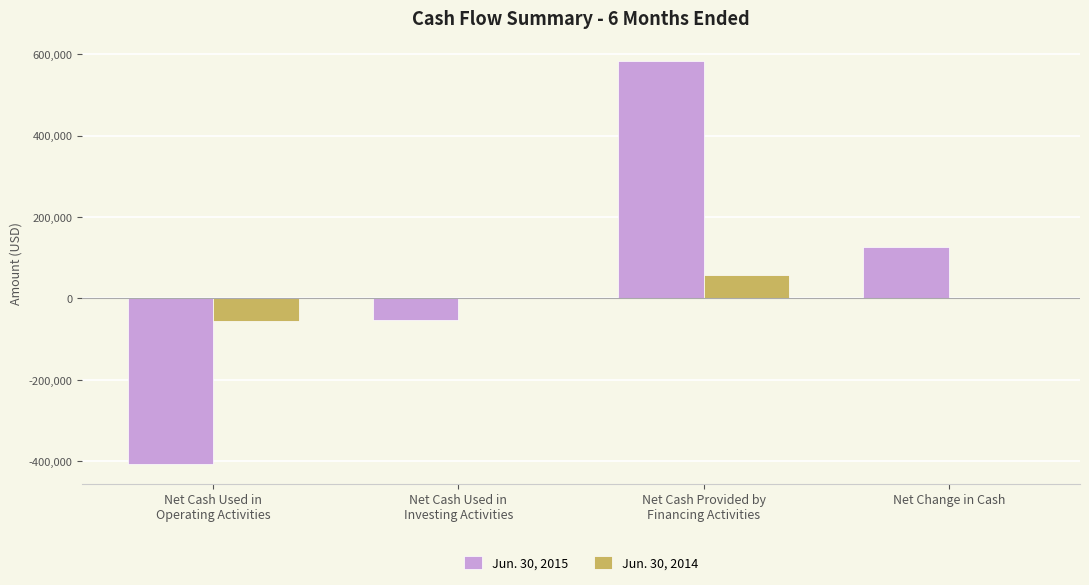

Reading left to right, what are all the values shown in this chart?

Jun. 30, 2015: Net Cash Used in
Operating Activities=-406087	Net Cash Used in
Investing Activities=-52037	Net Cash Provided by
Financing Activities=583329	Net Change in Cash=125205
Jun. 30, 2014: Net Cash Used in
Operating Activities=-56574	Net Cash Used in
Investing Activities=0	Net Cash Provided by
Financing Activities=56574	Net Change in Cash=0